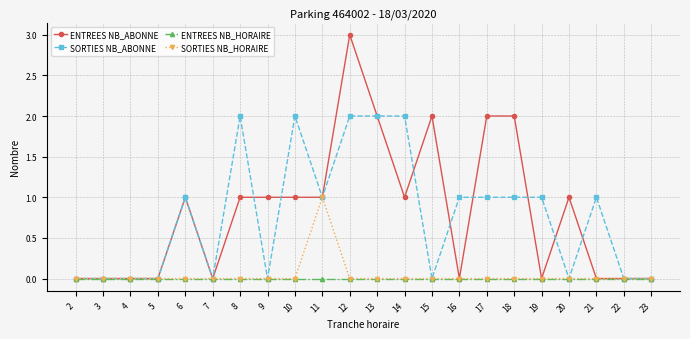

Which series has the largest range (max minus min)?

ENTREES NB_ABONNE